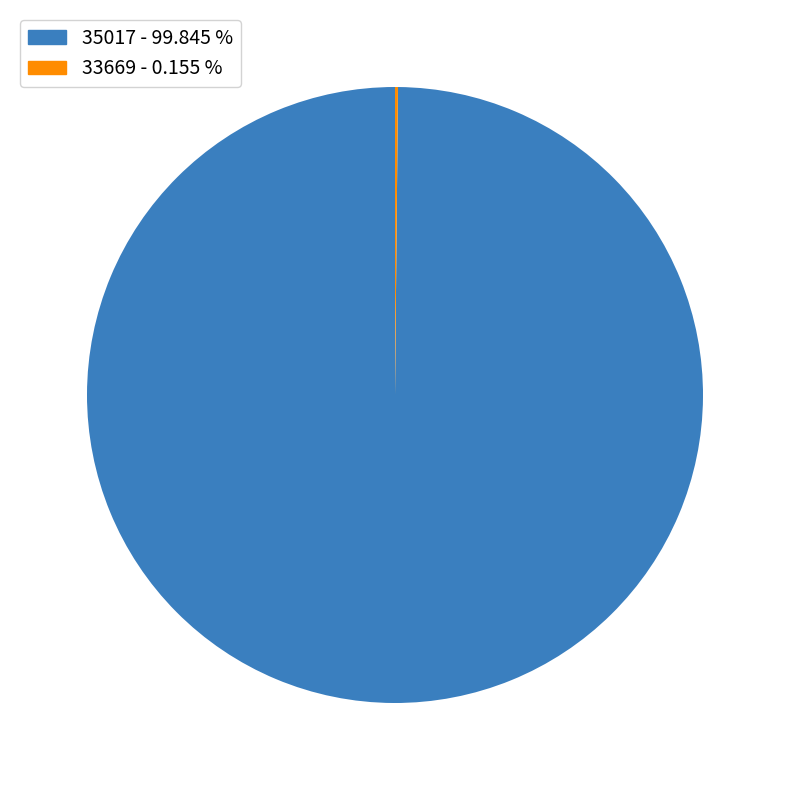

Which slice is the largest?

35017 - 99.845 %